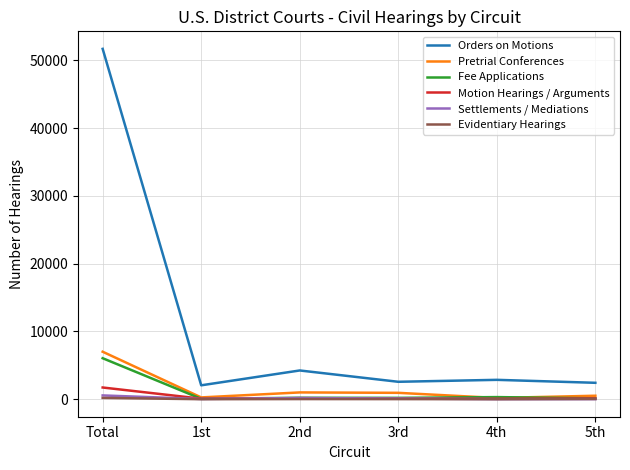

True or false: Pretrial Conferences has a value of 7009 at Total.

True